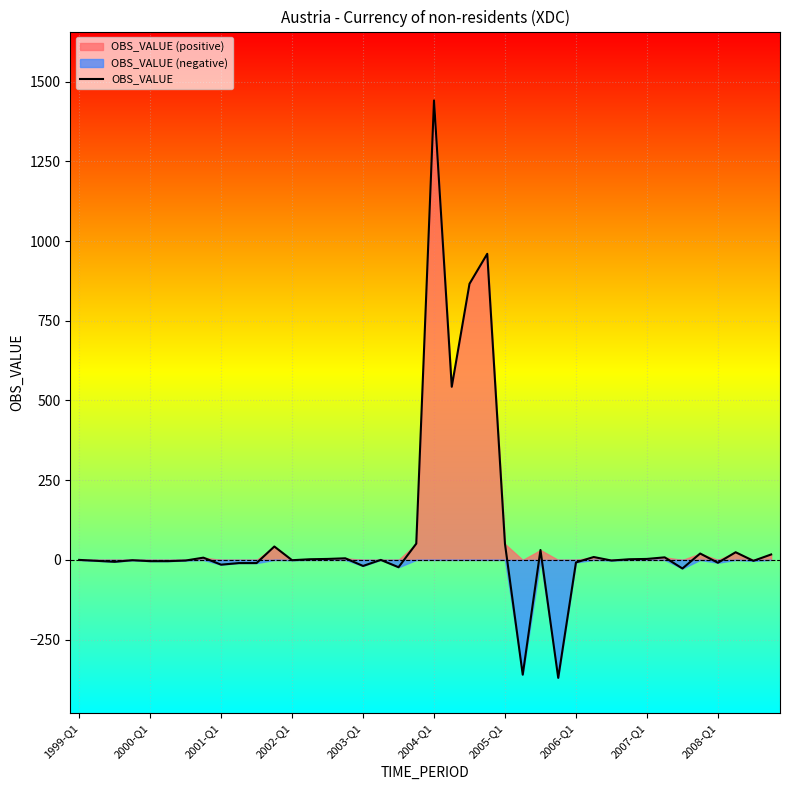

What is the difference between the maximum and minimum values?

1811